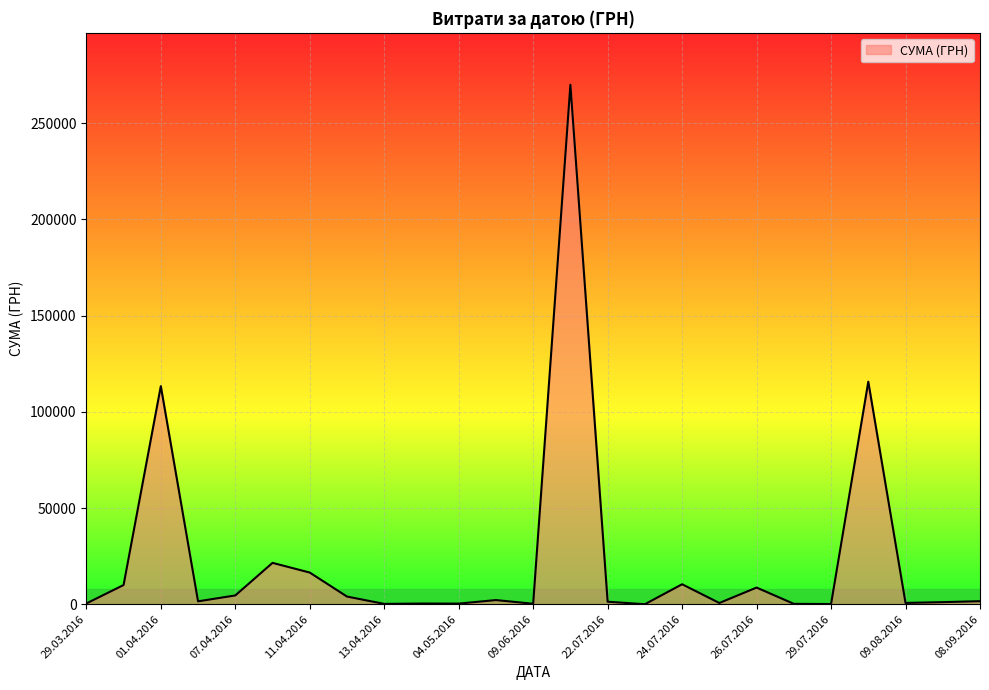

What is the greatest value displayed?

269977.6